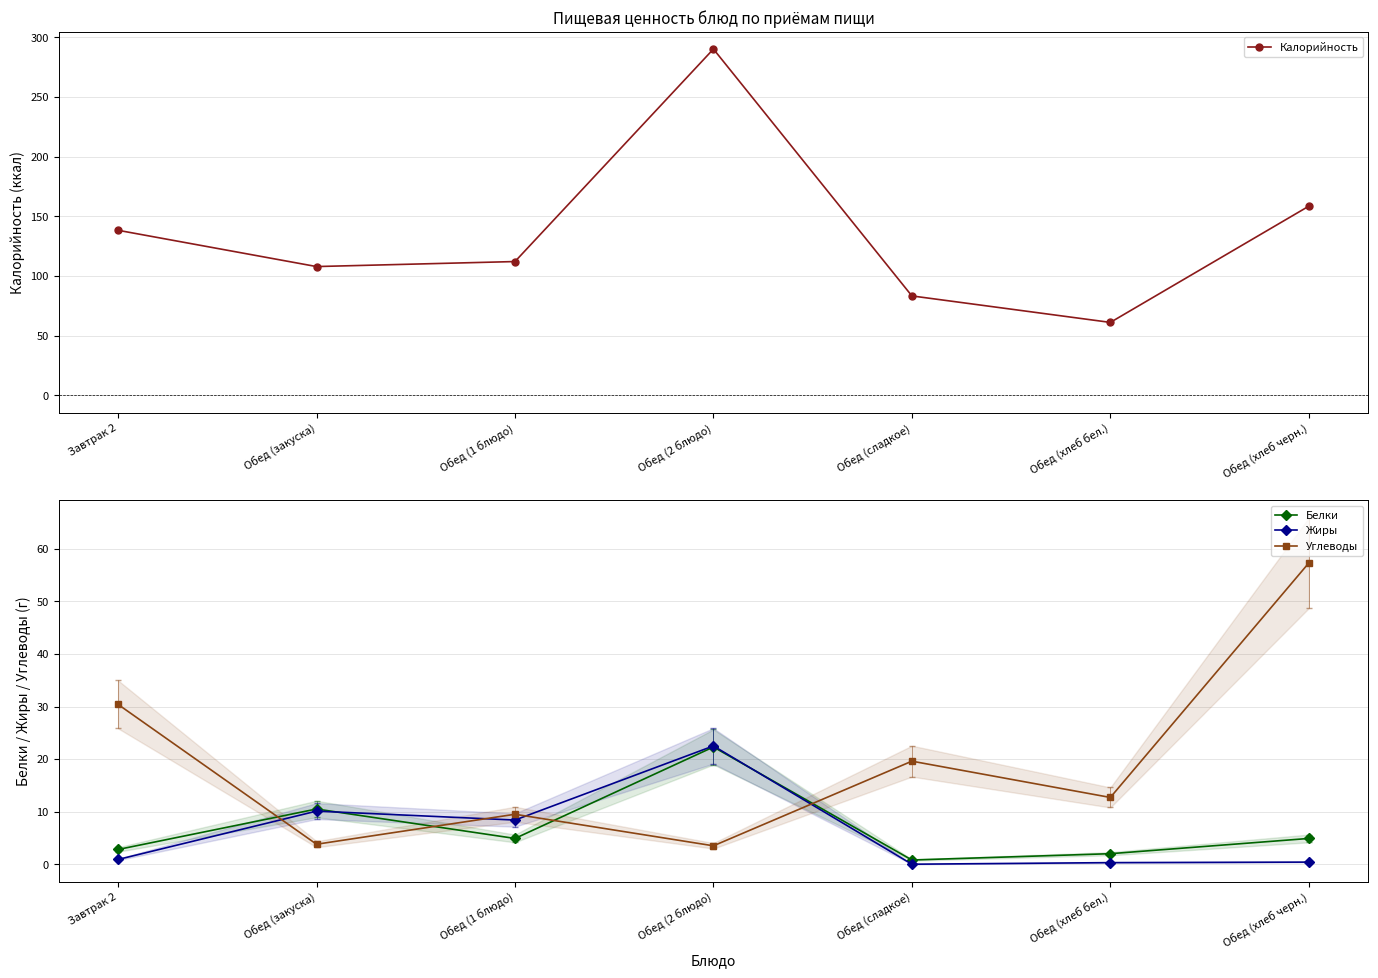

What is the difference between the Жиры values at Обед (хлеб бел.) and Обед (хлеб черн.)?

0.1